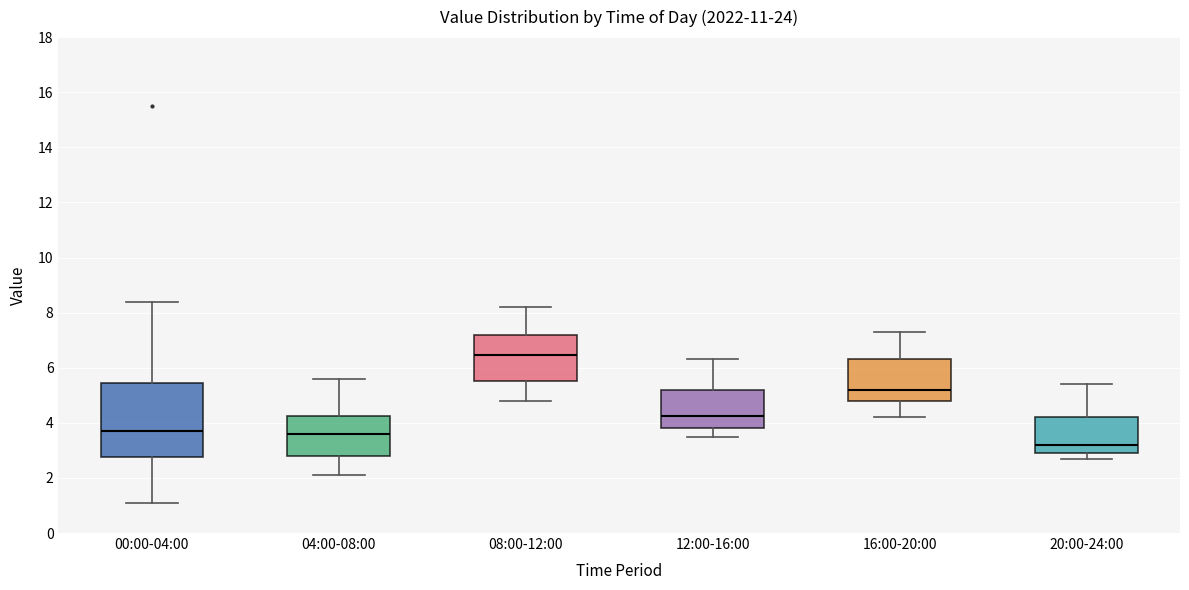

Reading left to right, read every box against the y-axis: the position of its median line, the range the box covers, and the ends of its whiskers. The values are not printed on the chart, so give them approximately, as read against the axis.

00:00-04:00: median 3.8, box 2.8 to 5.4, whiskers 1.2 to 8.4
04:00-08:00: median 3.6, box 2.8 to 4.2, whiskers 2.2 to 5.6
08:00-12:00: median 6.4, box 5.6 to 7.2, whiskers 4.8 to 8.2
12:00-16:00: median 4.2, box 3.8 to 5.2, whiskers 3.6 to 6.4
16:00-20:00: median 5.2, box 4.8 to 6.4, whiskers 4.2 to 7.4
20:00-24:00: median 3.2, box 3.0 to 4.2, whiskers 2.8 to 5.4